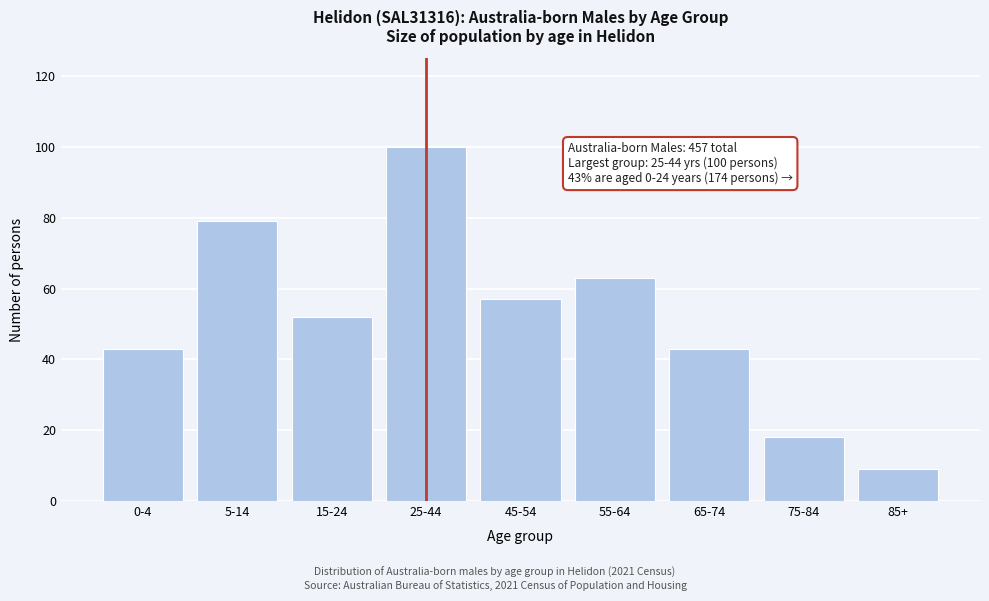

Reading left to right, transcribe all the data shown in this chart.

43	79	52	100	57	63	43	18	9